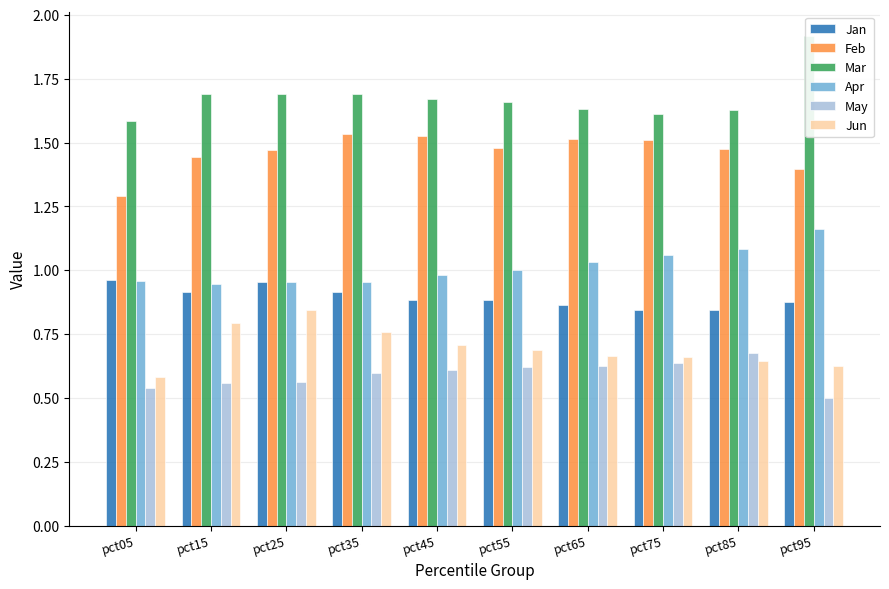

Is it true that Apr equals 1.2 at pct95?

True